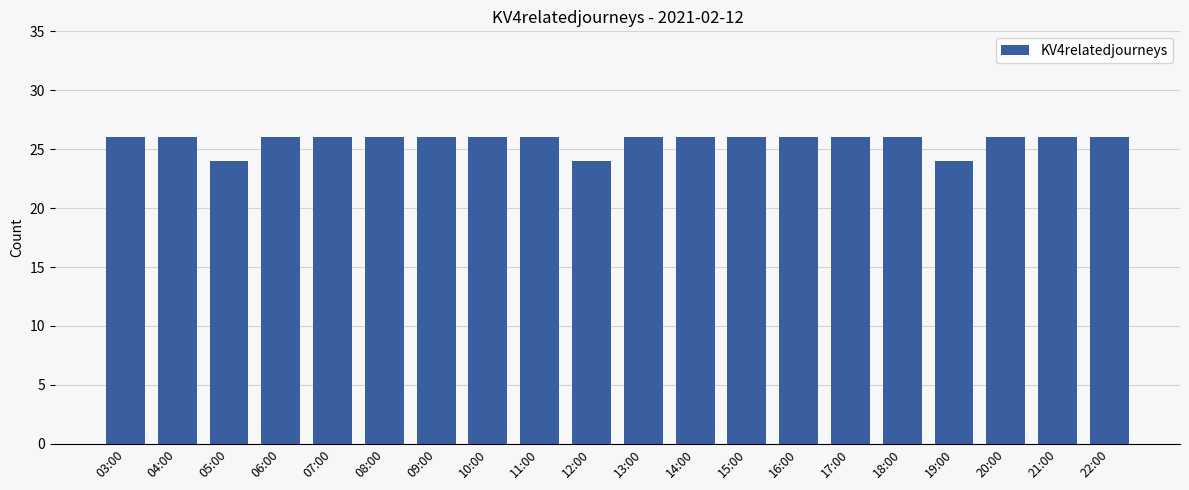

The chart shows a value of 26 at 22:00. True or false?

True